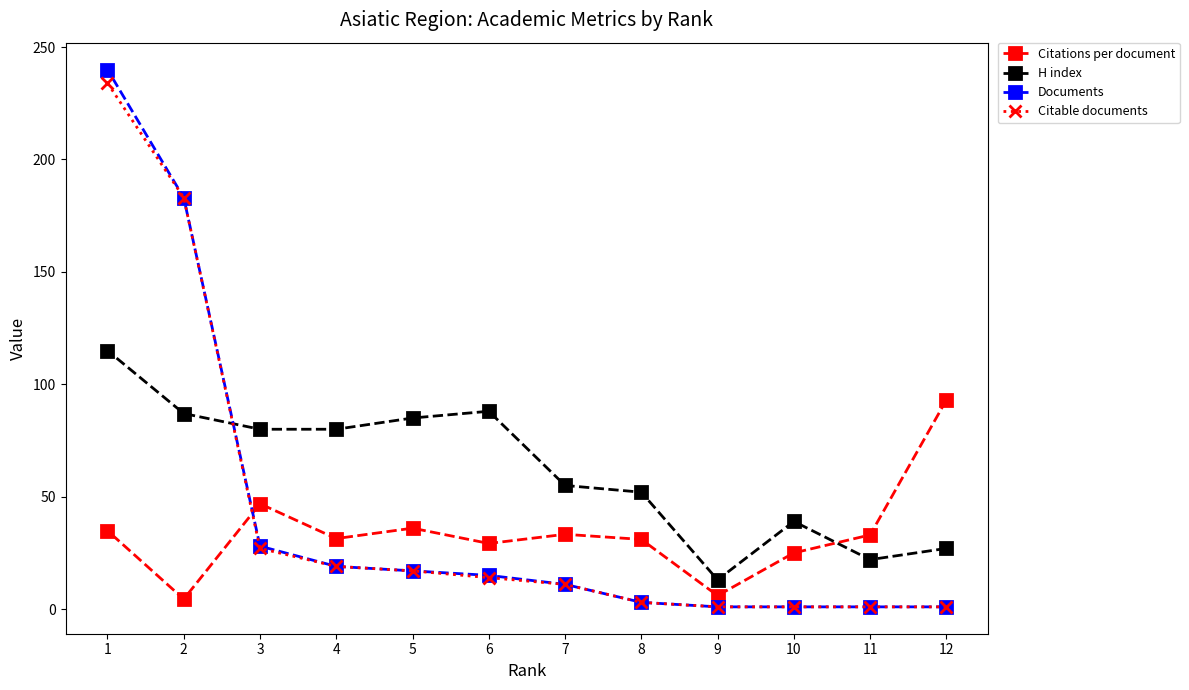

Reading left to right, list all the values displayed in this chart.

Citations per document: 12=93.0	11=33.0	10=25.0	9=6.0	8=31.0	7=33.3	6=29.2	5=36.0	4=31.4	3=46.9	2=4.5	1=34.9
H index: 12=27.0	11=22.0	10=39.0	9=13.0	8=52.0	7=55.0	6=88.0	5=85.0	4=80.0	3=80.0	2=87.0	1=115.0
Documents: 12=1.0	11=1.0	10=1.0	9=1.0	8=3.0	7=11.0	6=15.0	5=17.0	4=19.0	3=28.0	2=183.0	1=240.0
Citable documents: 12=1.0	11=1.0	10=1.0	9=1.0	8=3.0	7=11.0	6=14.0	5=17.0	4=19.0	3=27.0	2=183.0	1=234.0